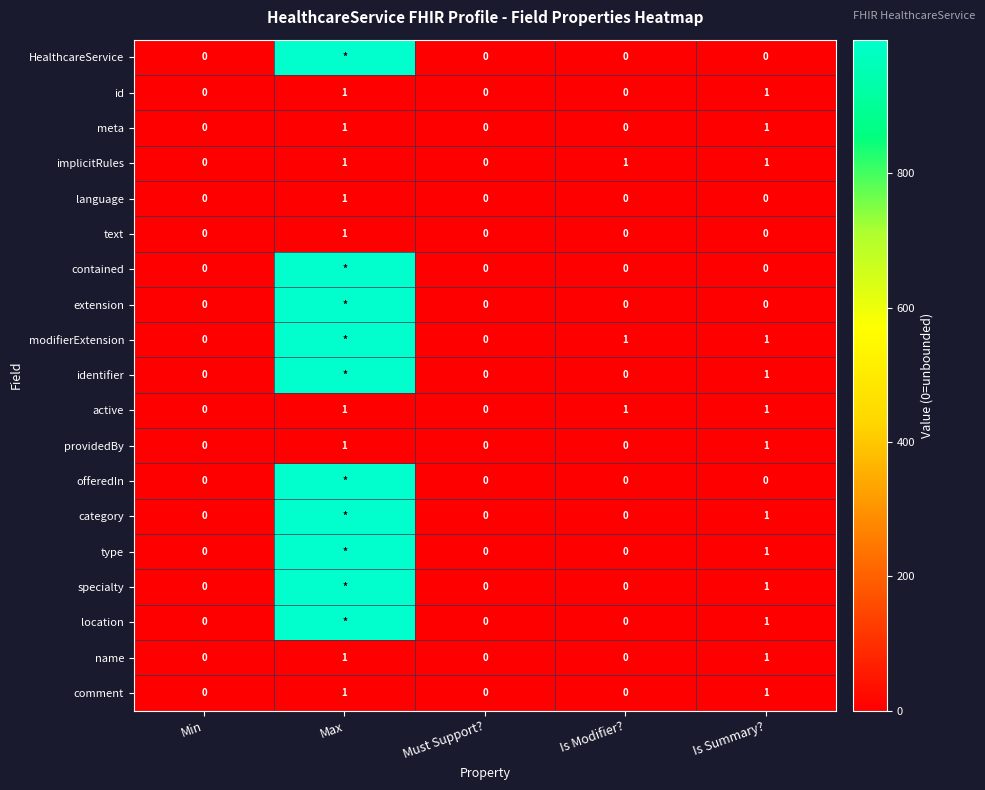

How many categories are shown in the chart?

5